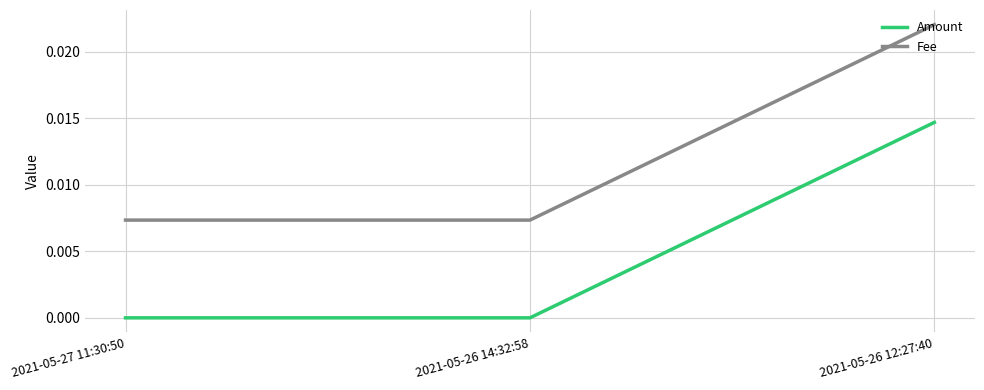

List the series in order of their overall mean, highest first.

Fee, Amount